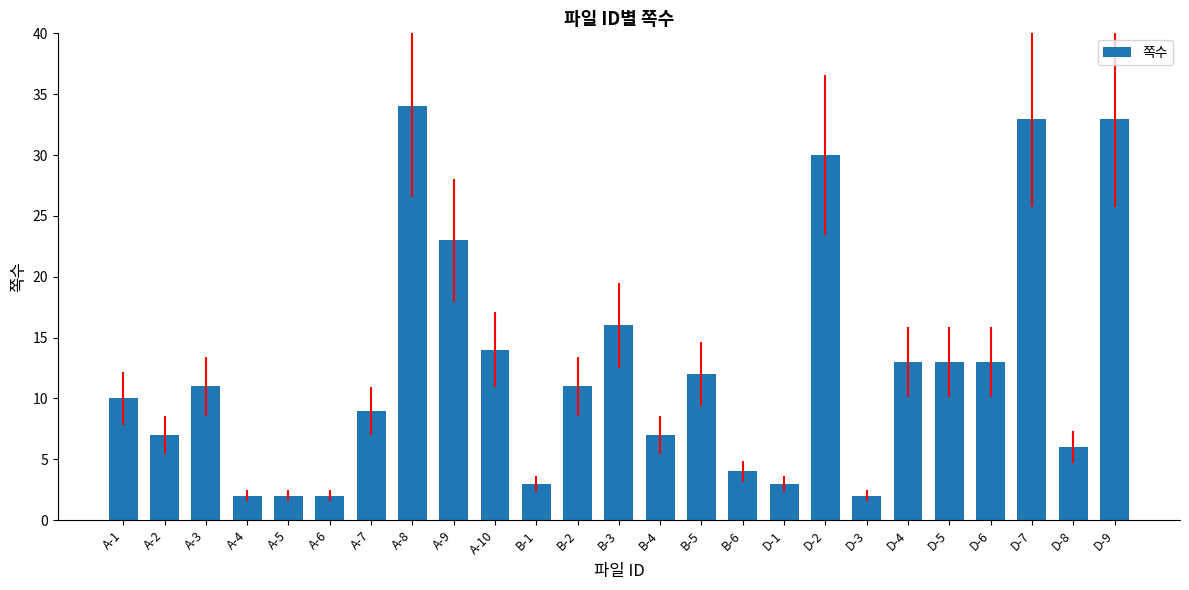

At which category does the chart reach its peak across all series?

A-8